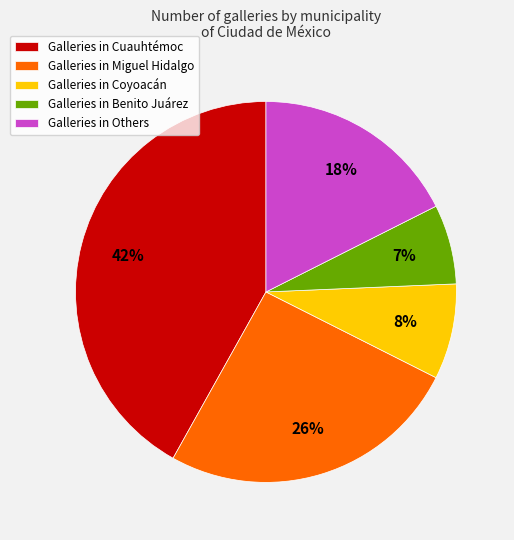

To the nearest percent, what percentage of the pie is Galleries in Coyoacán?

8%